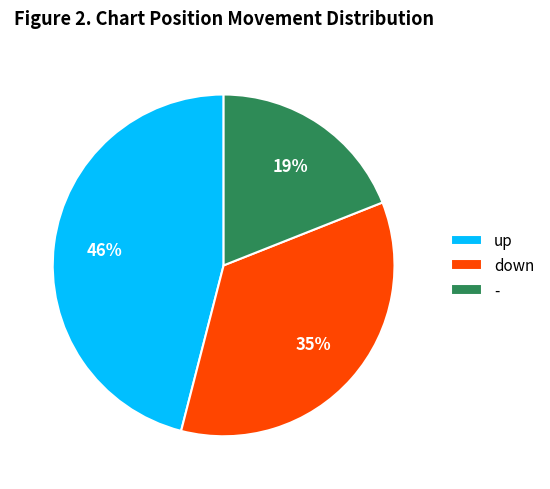

Is the sum of up and - greater than half?

Yes